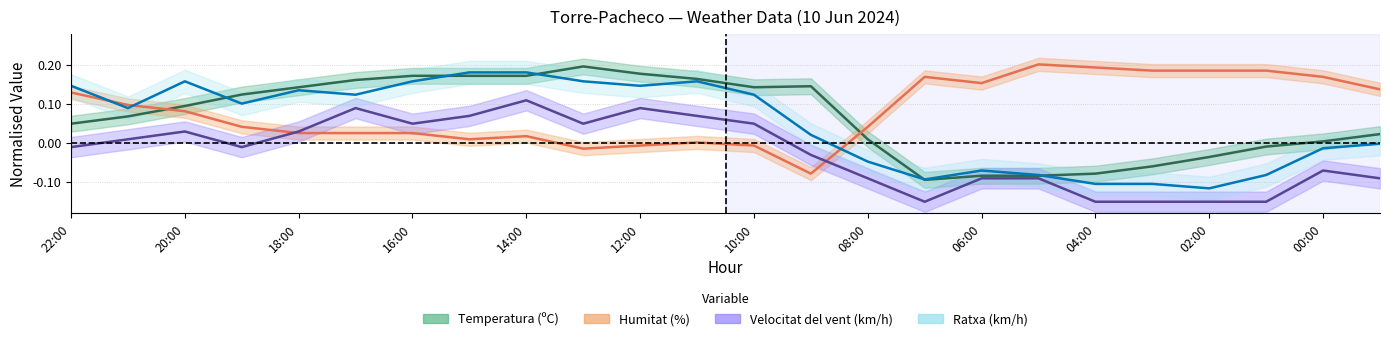

True or false: Velocitat del vent (km/h) and Temperatura (ºC) intersect in this chart.

False